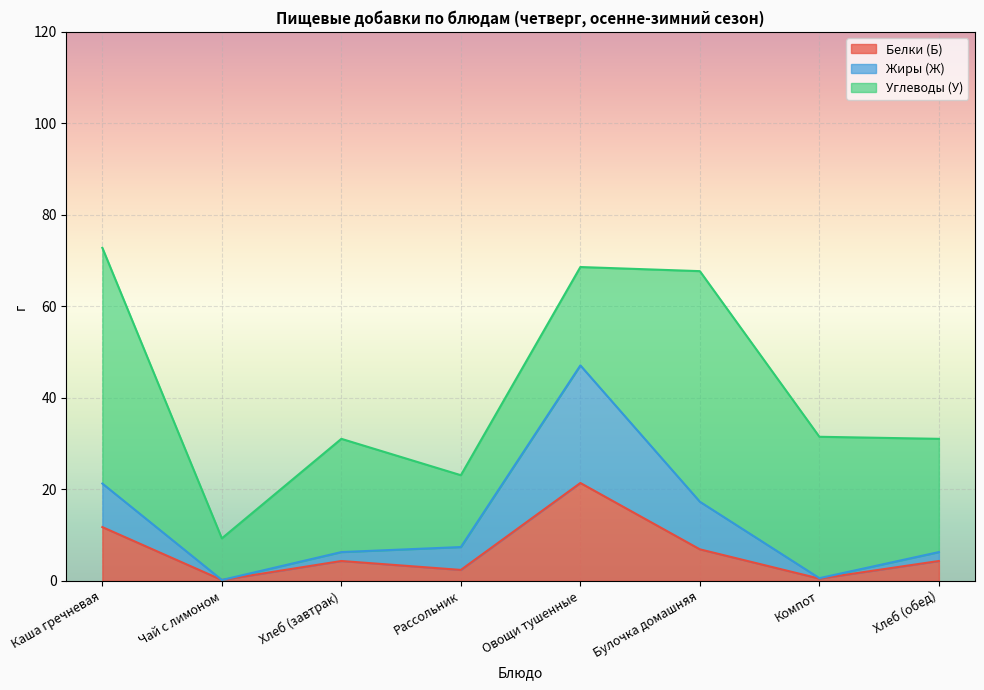

What is the total value across all series at Булочка домашняя?

67.7